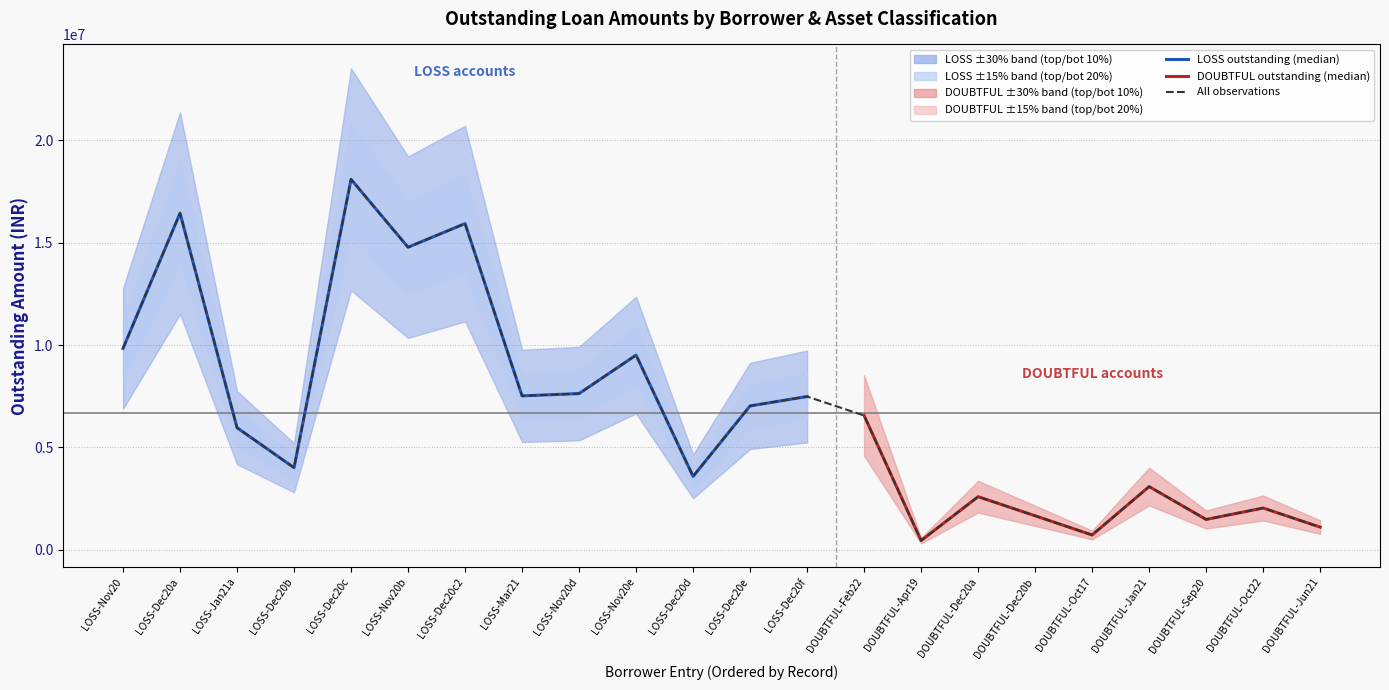

Rank the categories by value from lowest to highest.

DOUBTFUL-Apr19, DOUBTFUL-Oct17, DOUBTFUL-Jun21, DOUBTFUL-Sep20, DOUBTFUL-Dec20b, DOUBTFUL-Oct22, DOUBTFUL-Dec20a, DOUBTFUL-Jan21, LOSS-Dec20d, LOSS-Dec20b, LOSS-Jan21a, DOUBTFUL-Feb22, LOSS-Dec20e, LOSS-Dec20f, LOSS-Mar21, LOSS-Nov20d, LOSS-Nov20e, LOSS-Nov20, LOSS-Nov20b, LOSS-Dec20c2, LOSS-Dec20a, LOSS-Dec20c